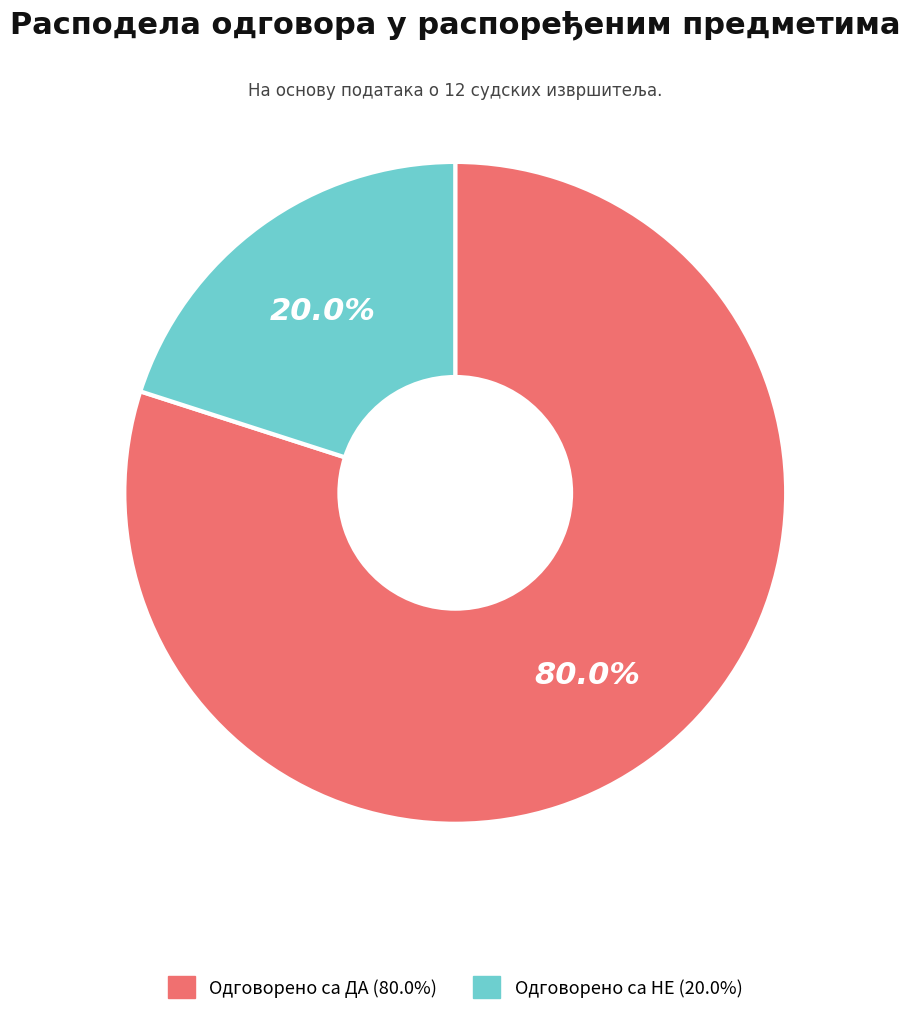

Is there any slice that represents more than half of the pie?

Yes